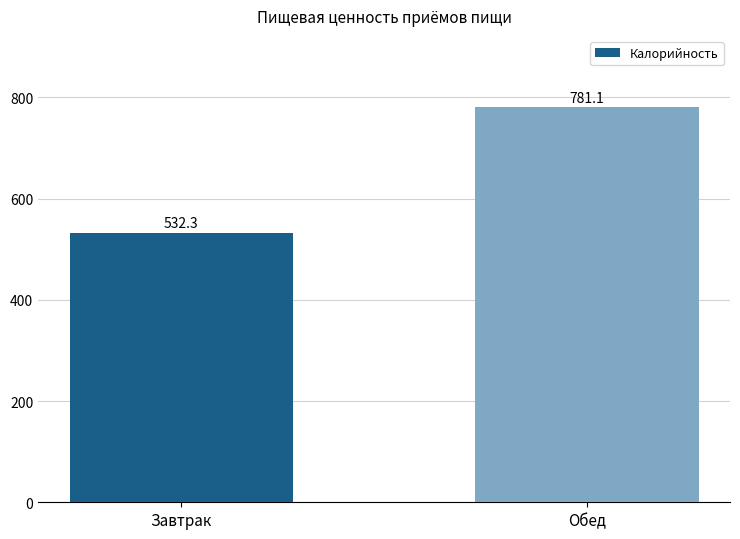

What is the smallest value displayed?

532.3